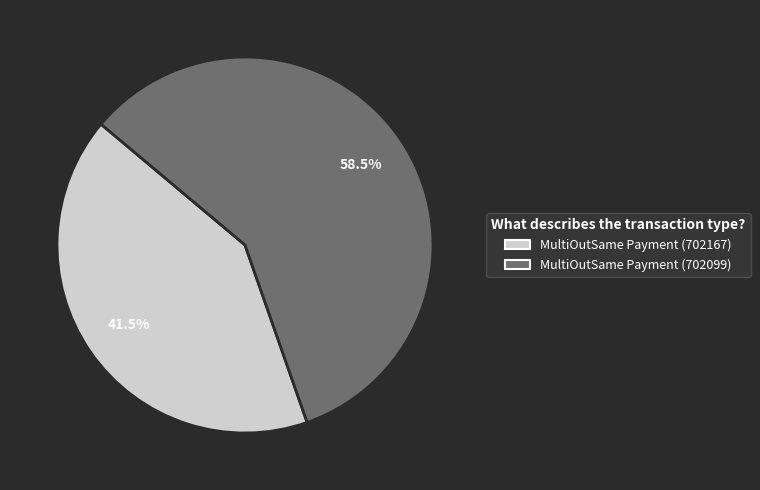

To the nearest percent, what is the average slice percentage?

50%